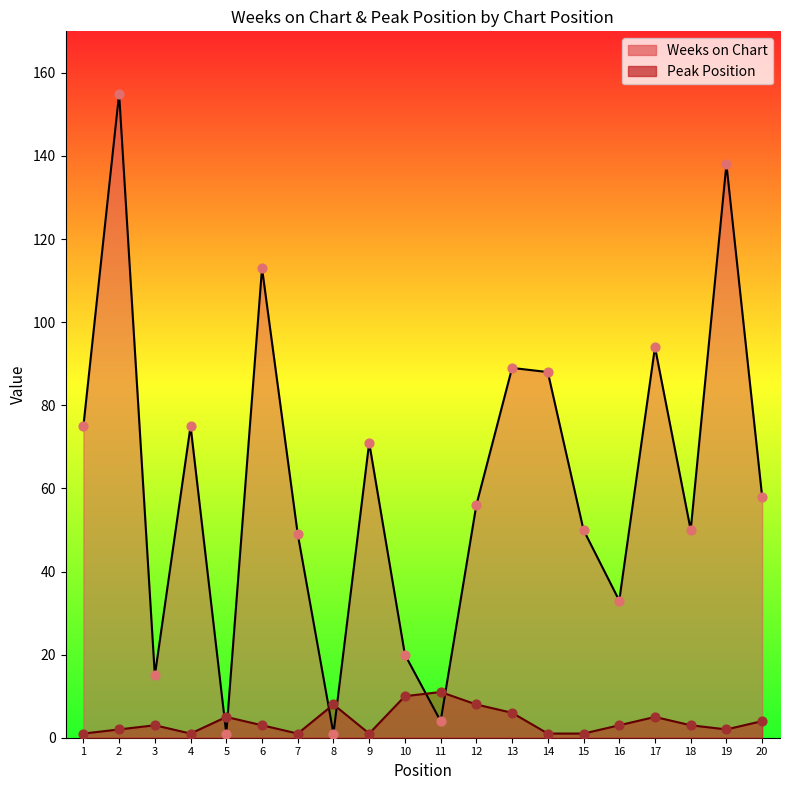

What are all the series names shown in the legend?

Weeks on Chart, Peak Position